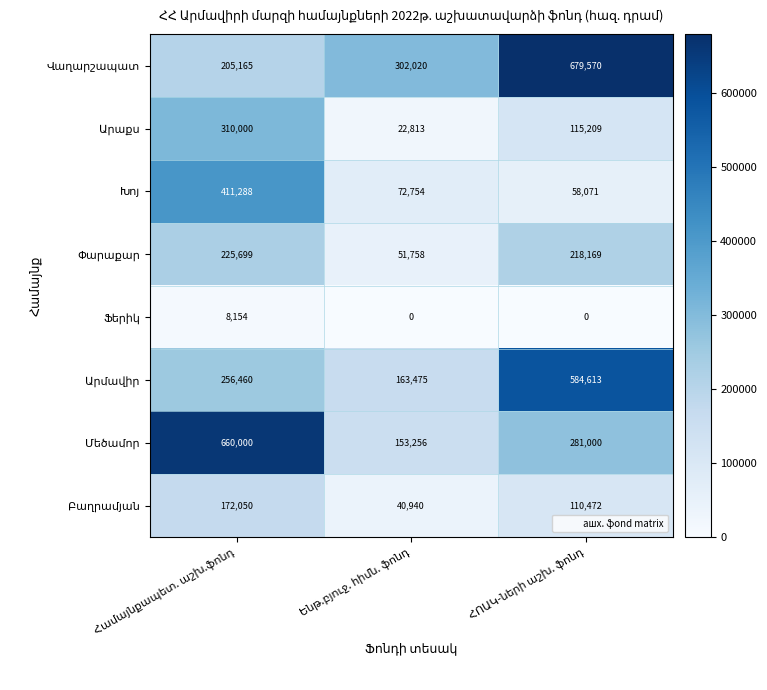

How many distinct data groups are displayed?

8